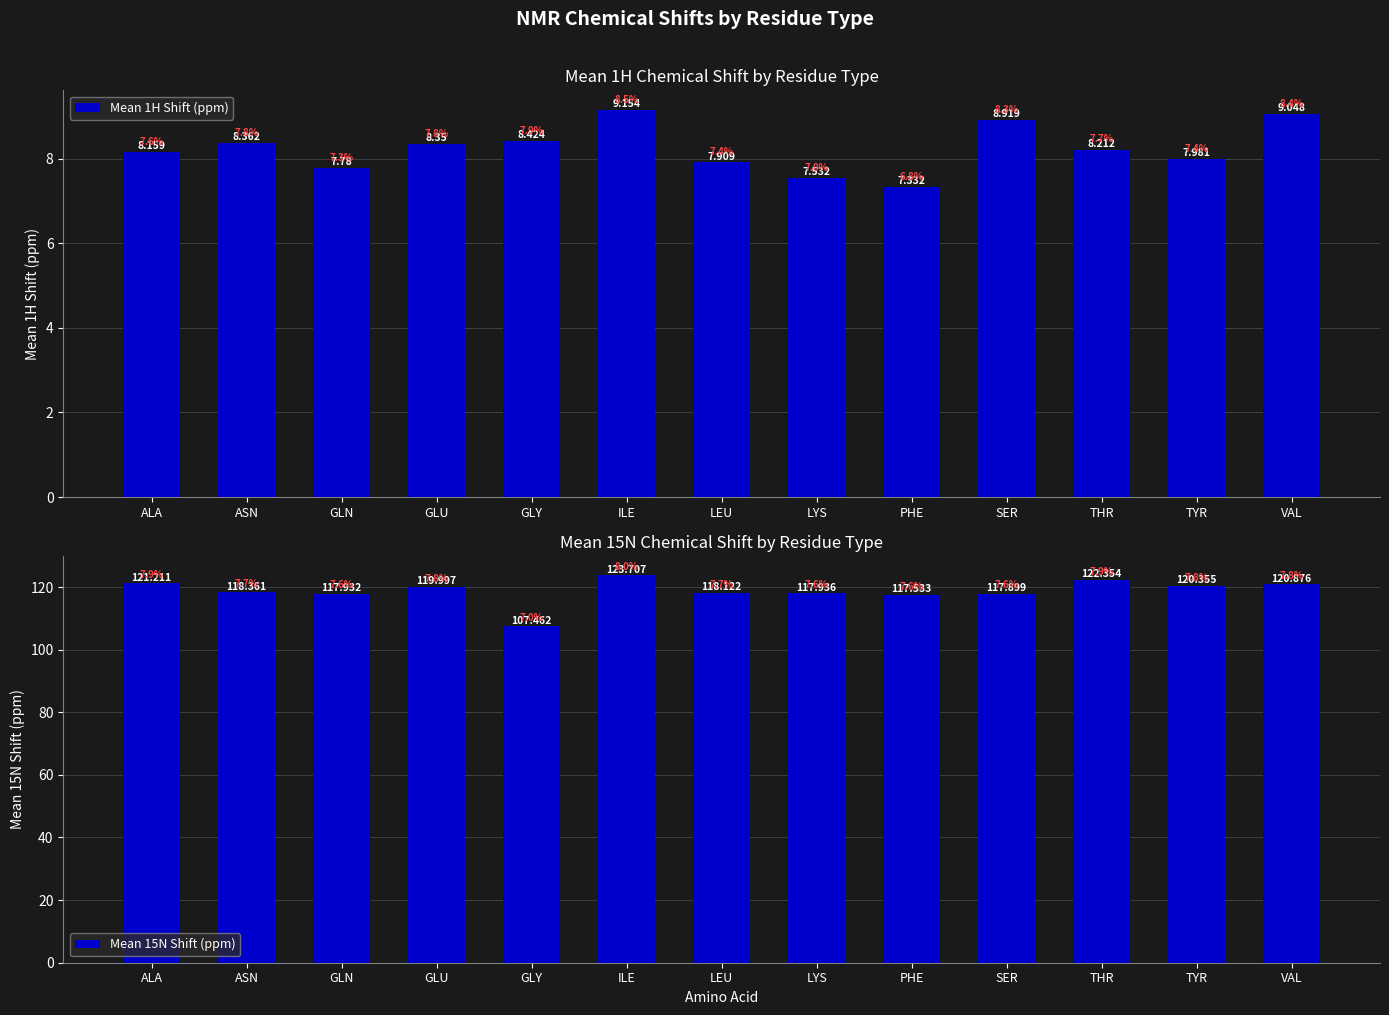

At ALA, list the series in order from largest to smallest.

Mean 15N Shift (ppm), Mean 1H Shift (ppm)